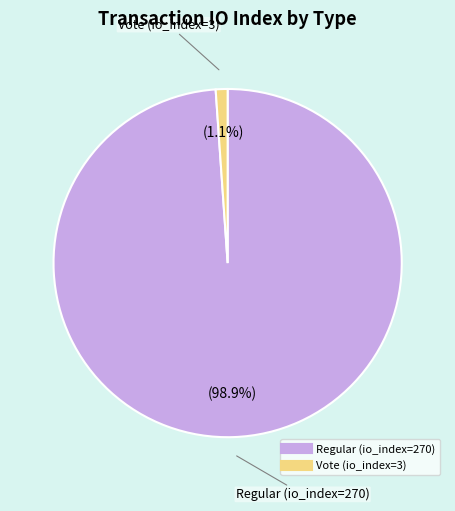

True or false: Vote (io_index=3) accounts for 1% of the total.

True